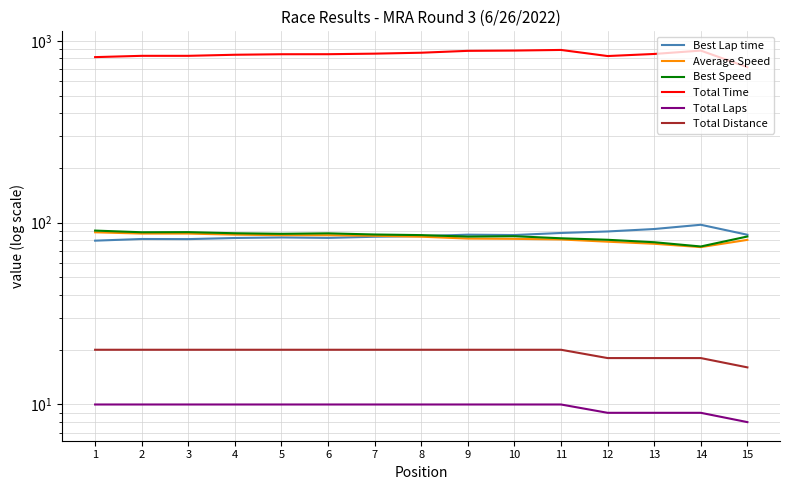

True or false: Total Time and Total Laps intersect in this chart.

False